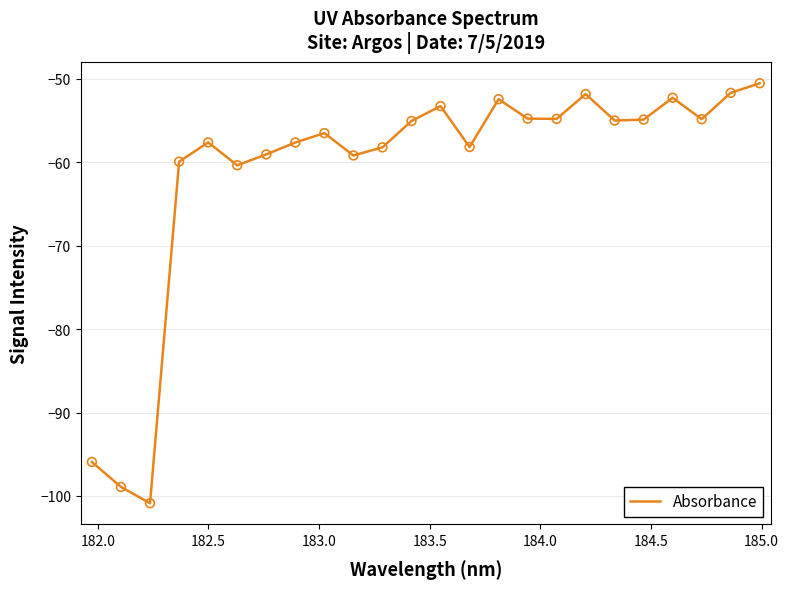

What is the smallest value displayed?

-100.9